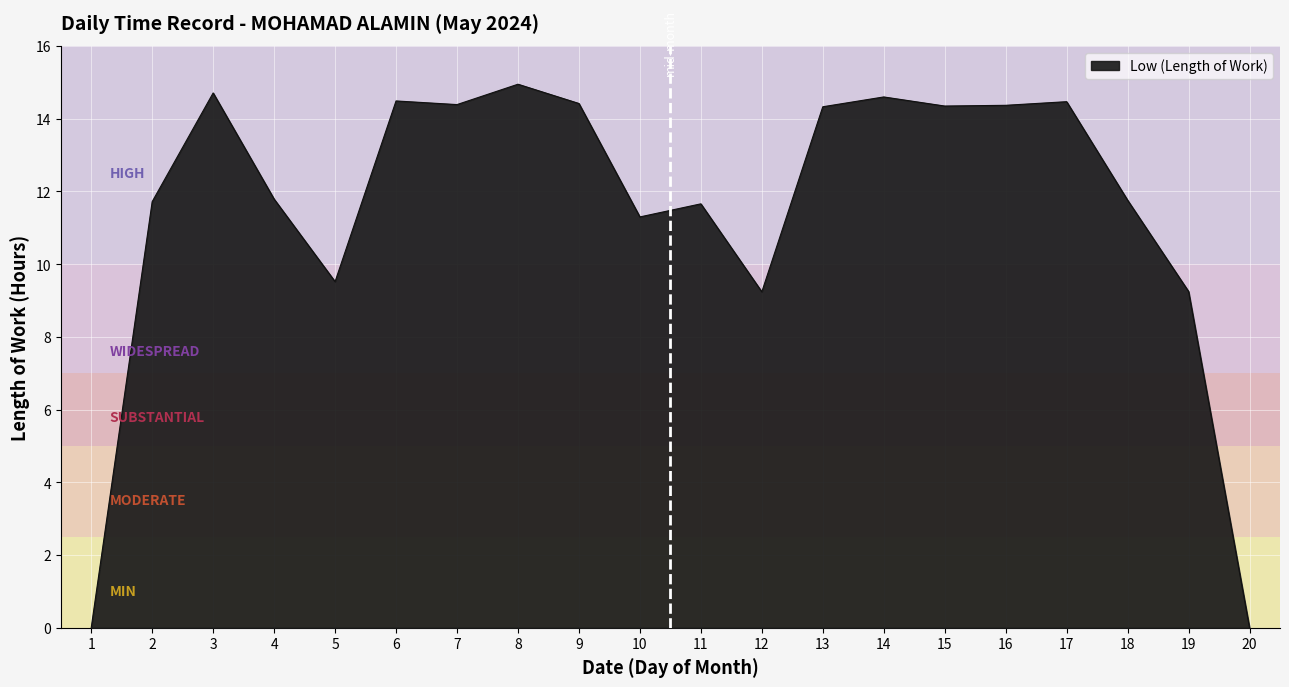

What is the ratio of the value at 3 to the value at 6?

1.0